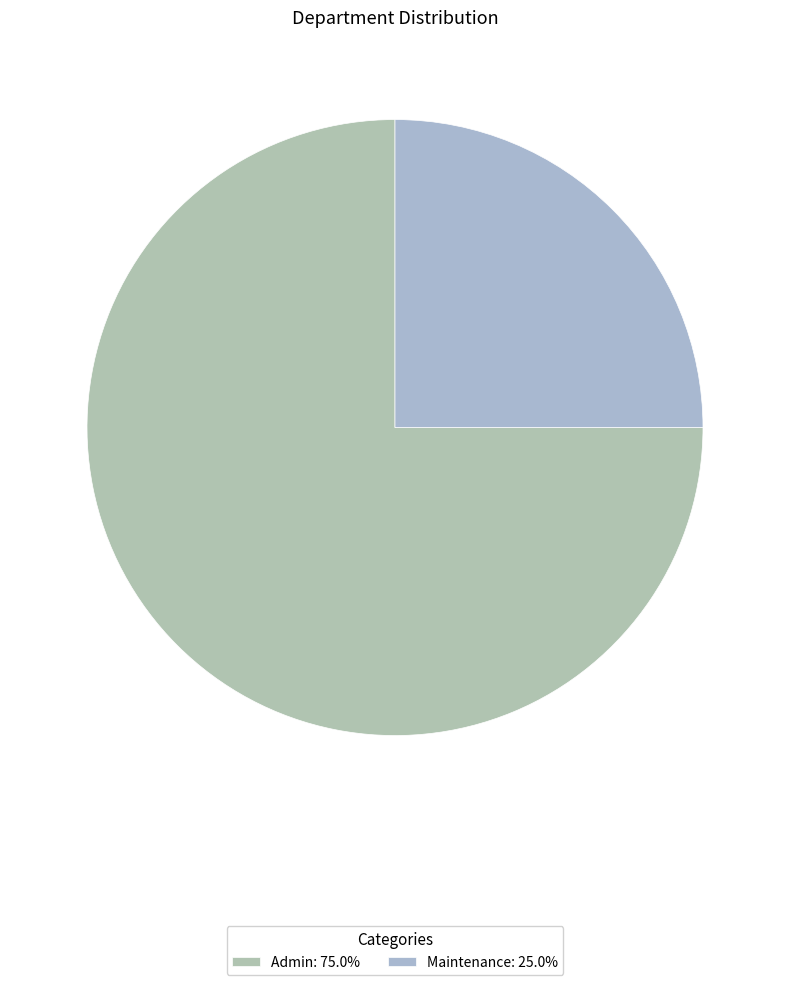

True or false: Admin accounts for 75% of the total.

True